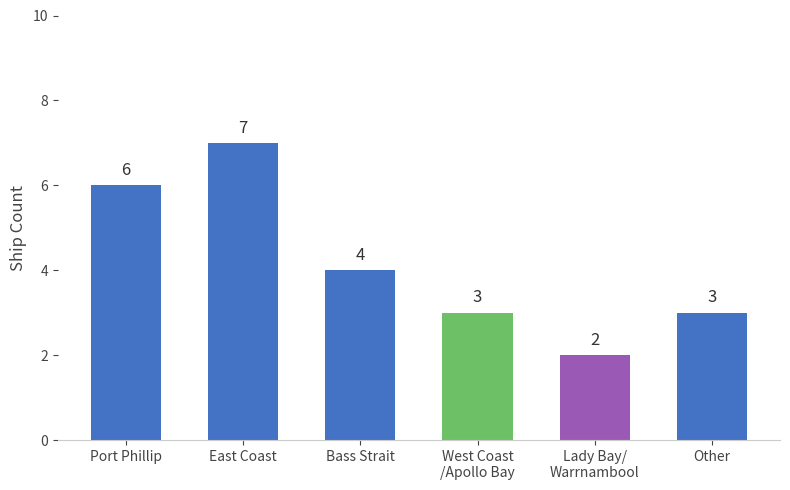

List the labels in order of value, largest first.

East Coast, Port Phillip, Bass Strait, West Coast
/Apollo Bay, Other, Lady Bay/
Warrnambool